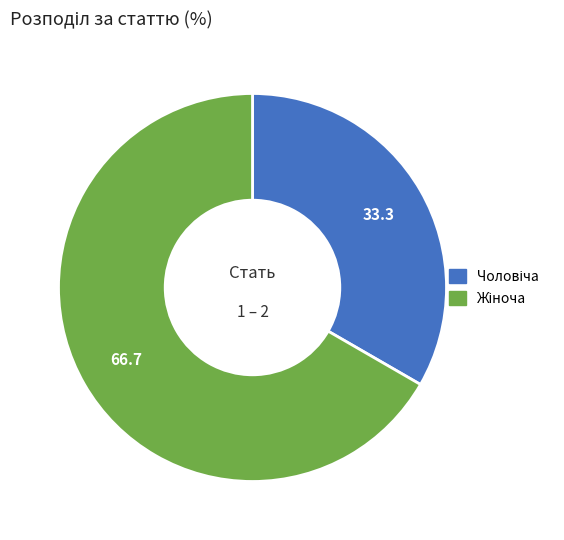

How many segments does this pie chart have?

2